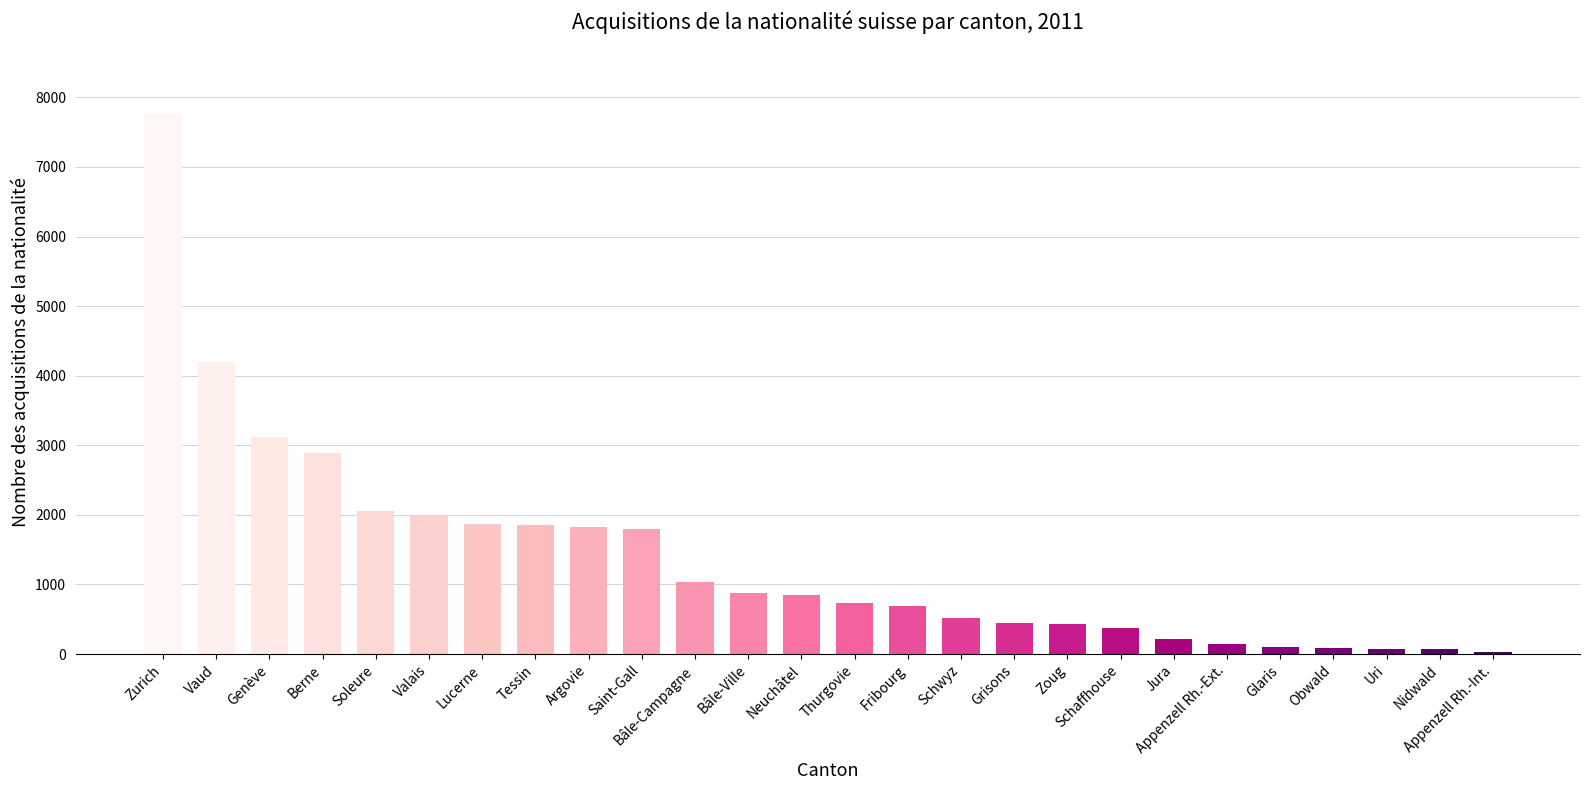

What value does the data have at Bâle-Ville, to the nearest 100?

900